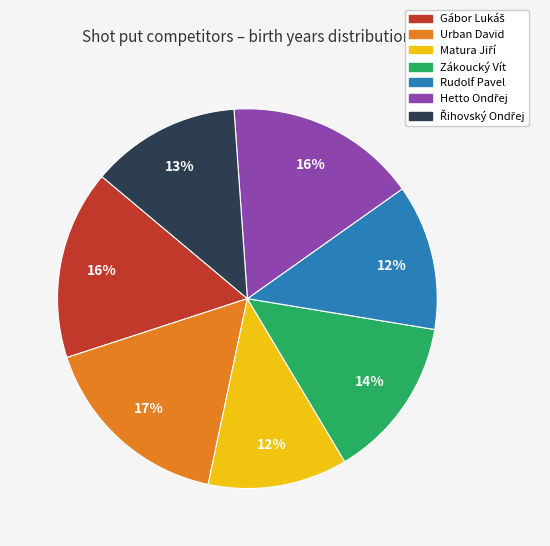

Is there any slice that represents more than half of the pie?

No